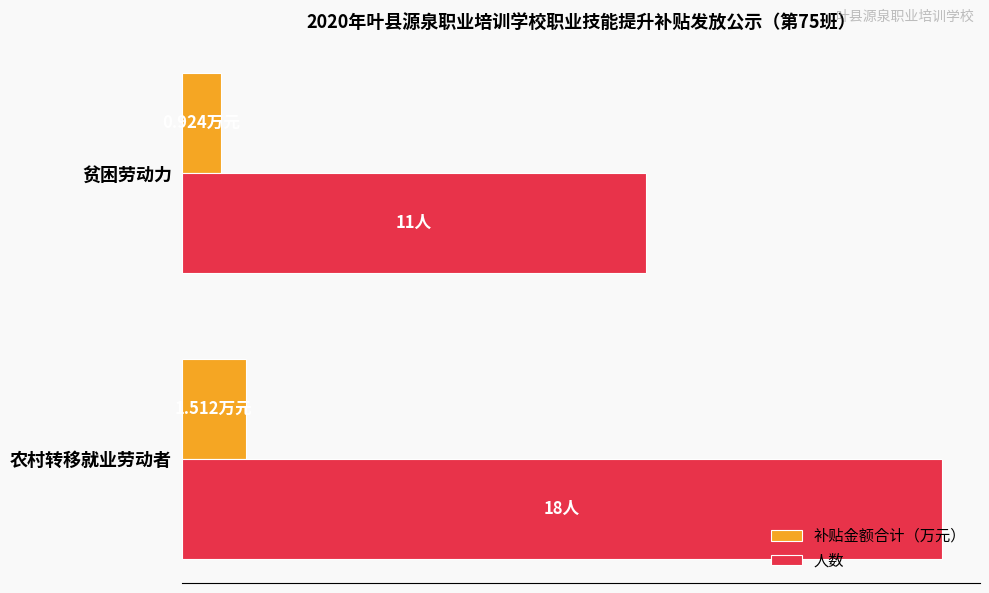

What are all the series names shown in the legend?

补贴金额合计（万元）, 人数